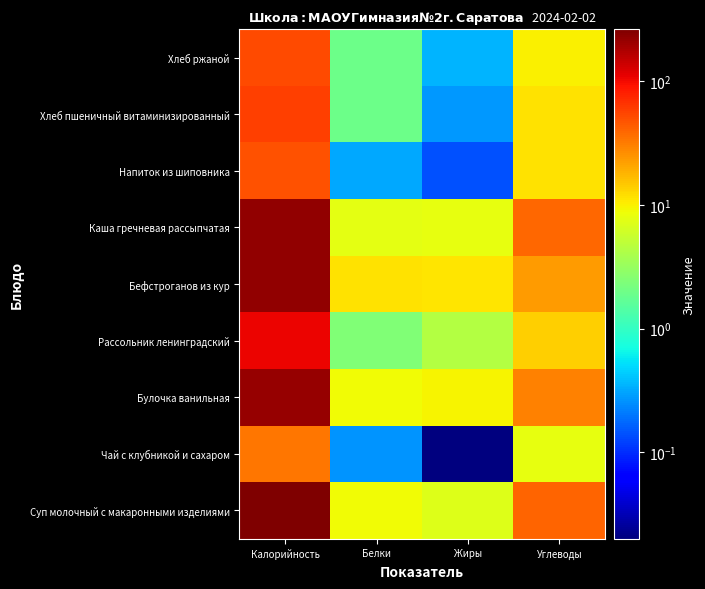

Which has a higher value, Белки or Калорийность?

Калорийность